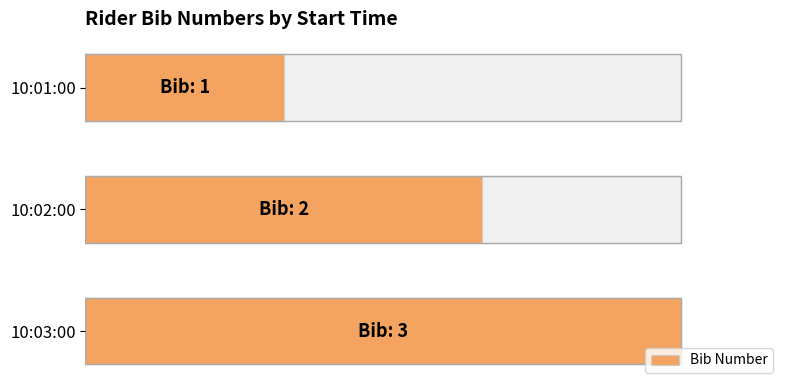

What is the change in value from 0.5 to 1.0?

+1